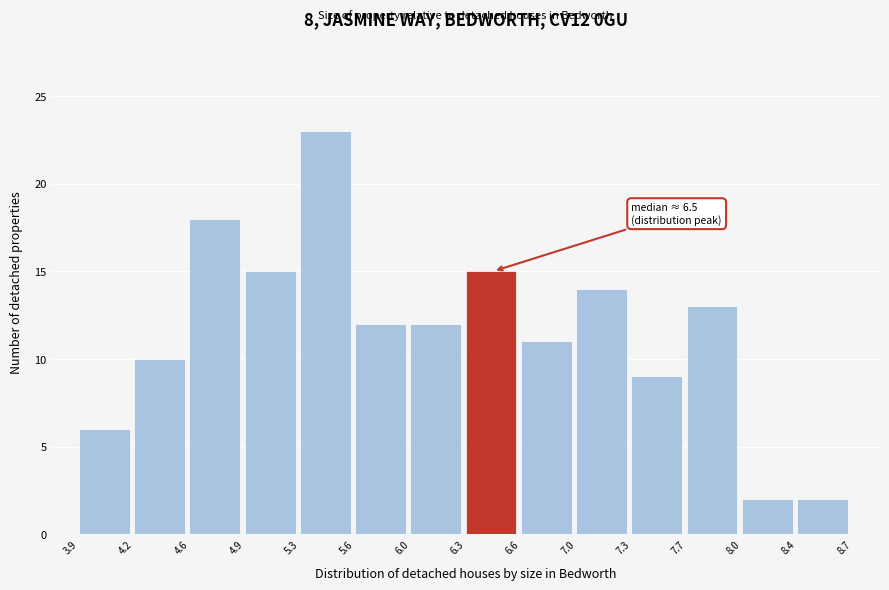

Over which range of the x-axis is the bar tallest?

5.3 to 5.6